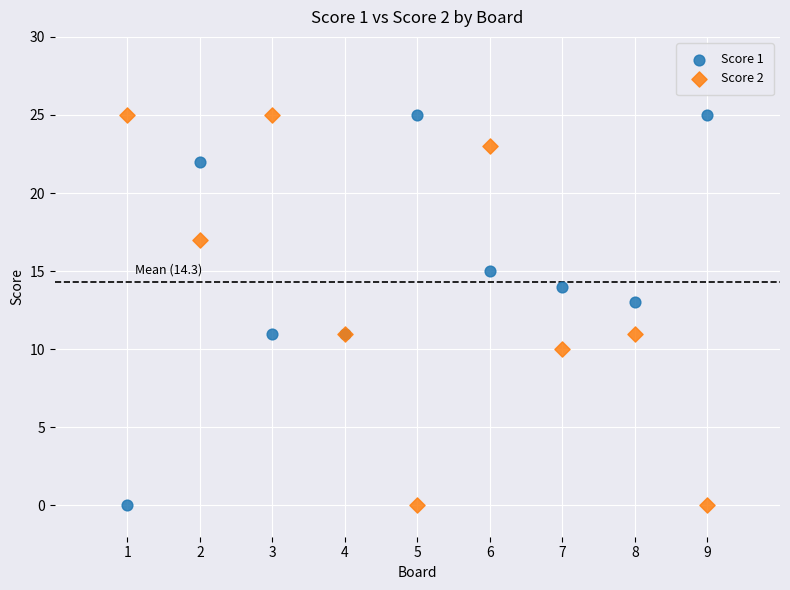

What is the X range (max minus min) for the scatter plot?

8